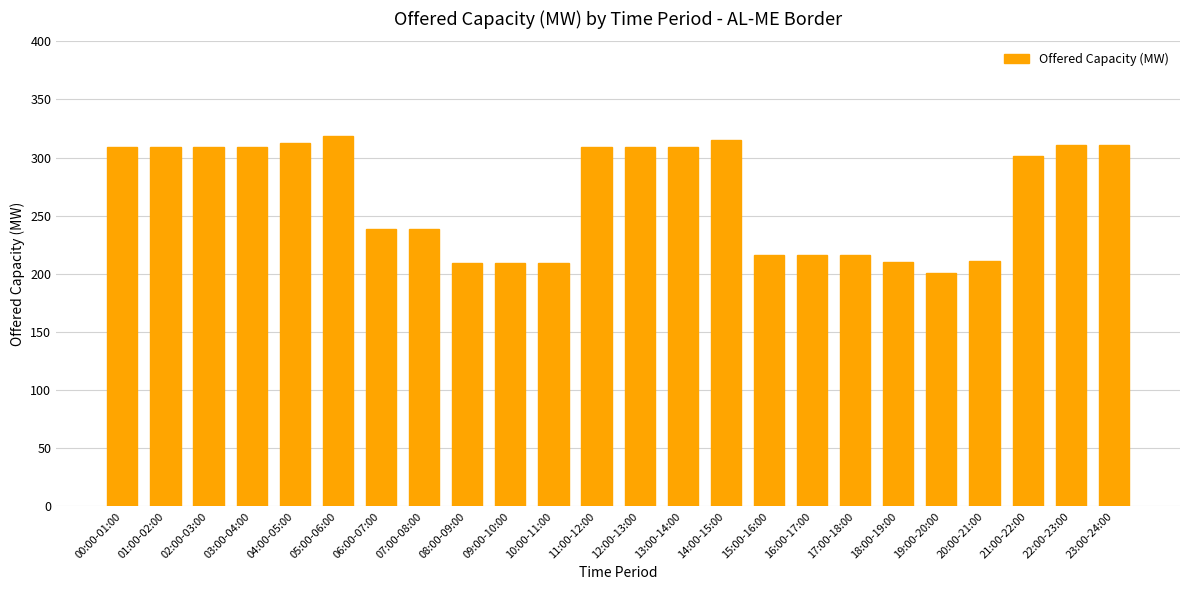

Read the value at 22:00-23:00.

311